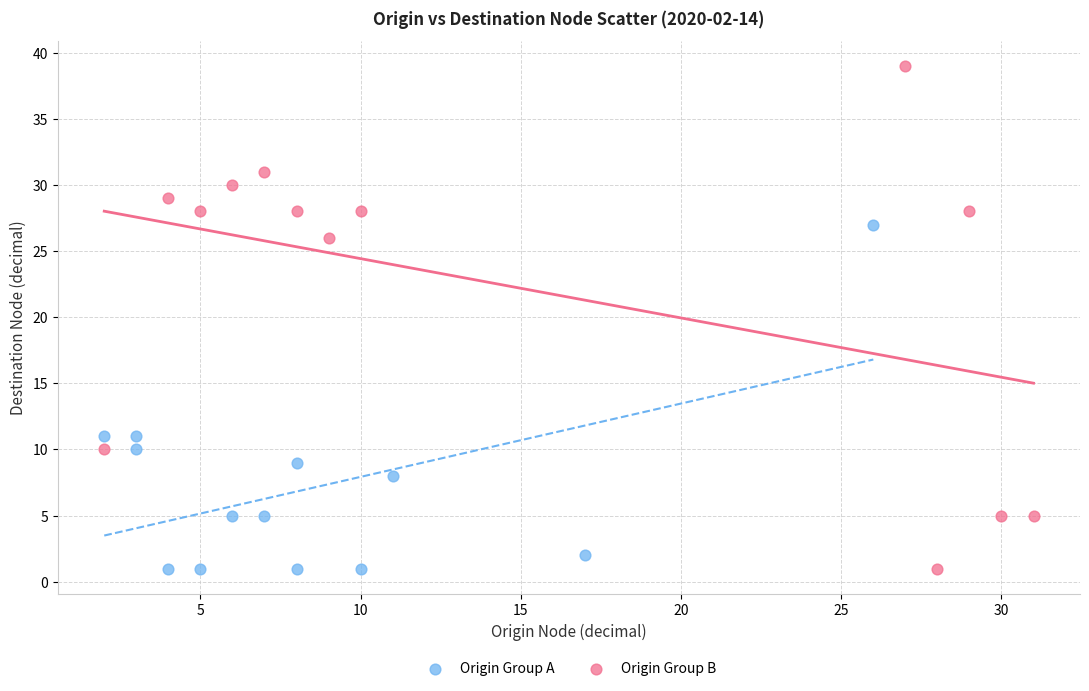

Which series reaches the maximum Y coordinate?

Origin Group B